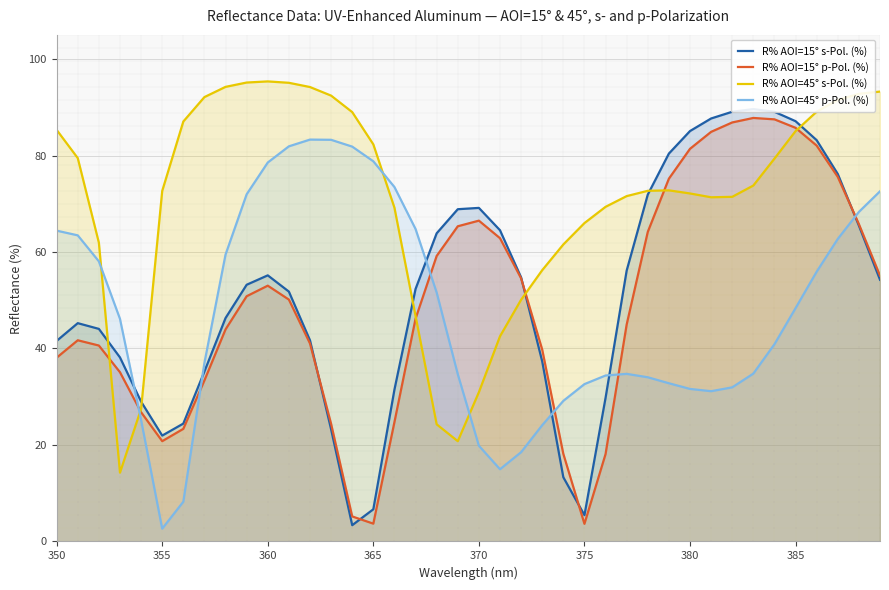

How many lines are shown in the chart?

4